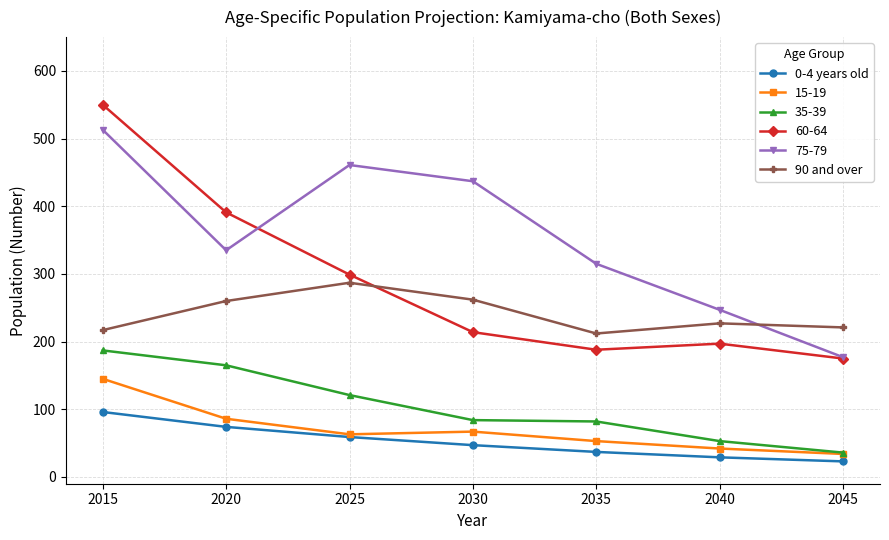

Is the value of 0-4 years old at 2020 greater than the value of 90 and over at 2030?

No